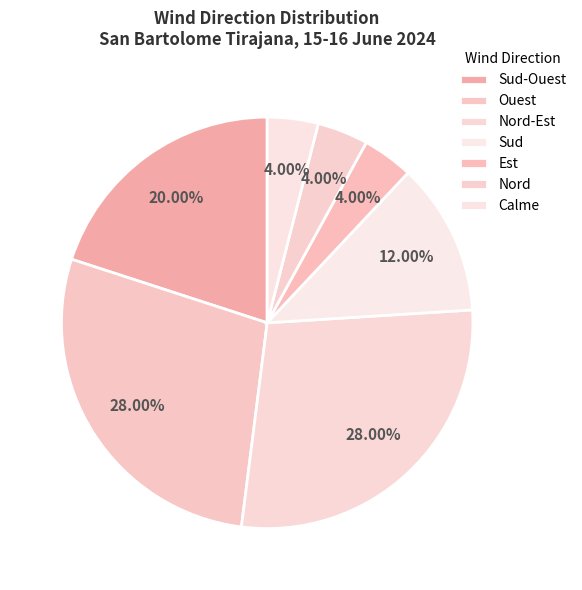

What is the total percentage of Nord and Est?

8.0%